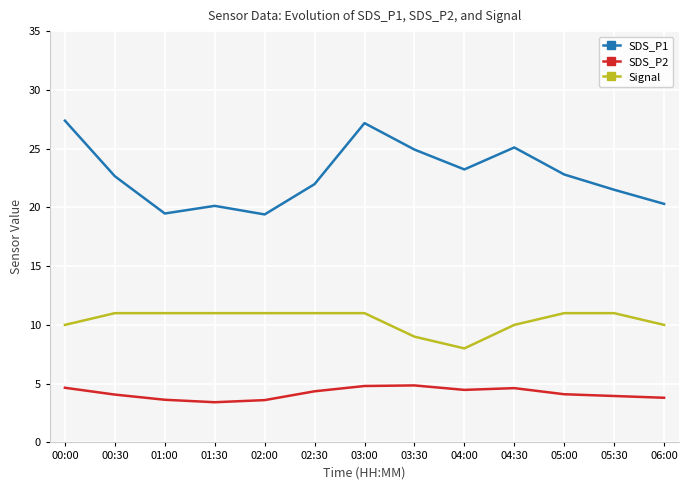

What is the difference between the maximum and minimum values in the SDS_P1 series?

8.0